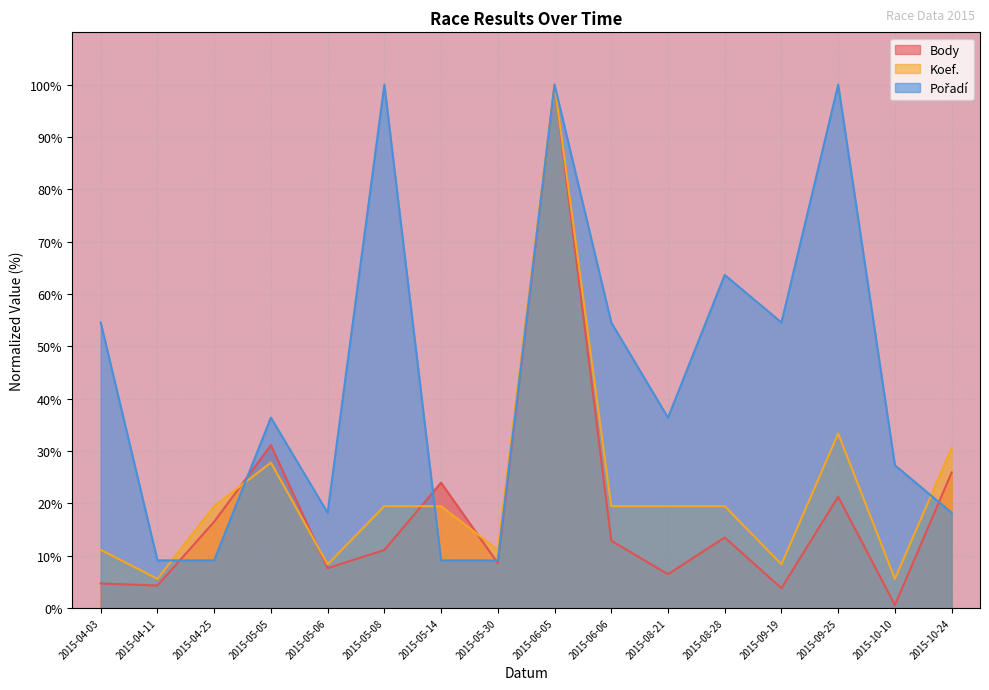

True or false: Pořadí has more than 2 interior local peaks.

True